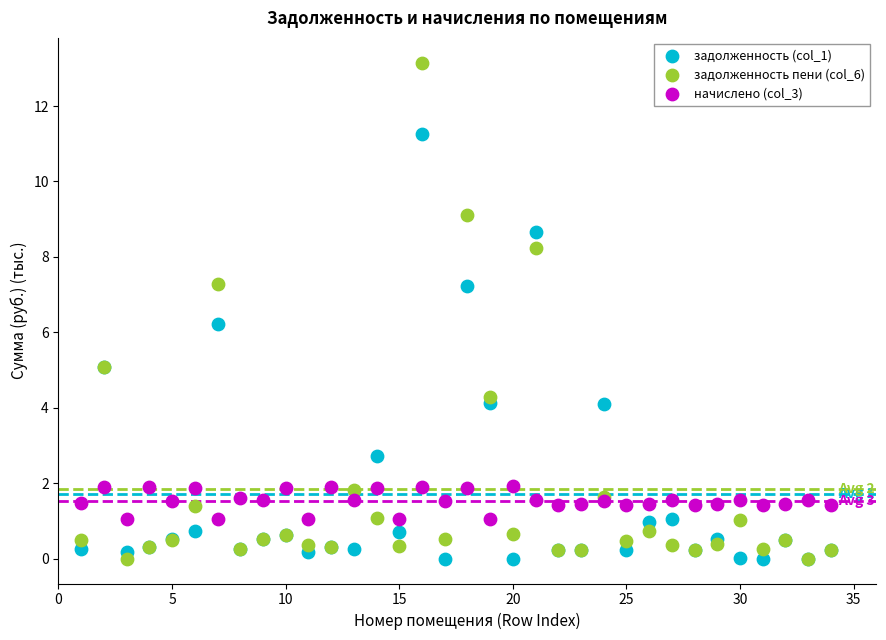

In the задолженность пени (col_6) series, what Y value is closest to 6?

5.1